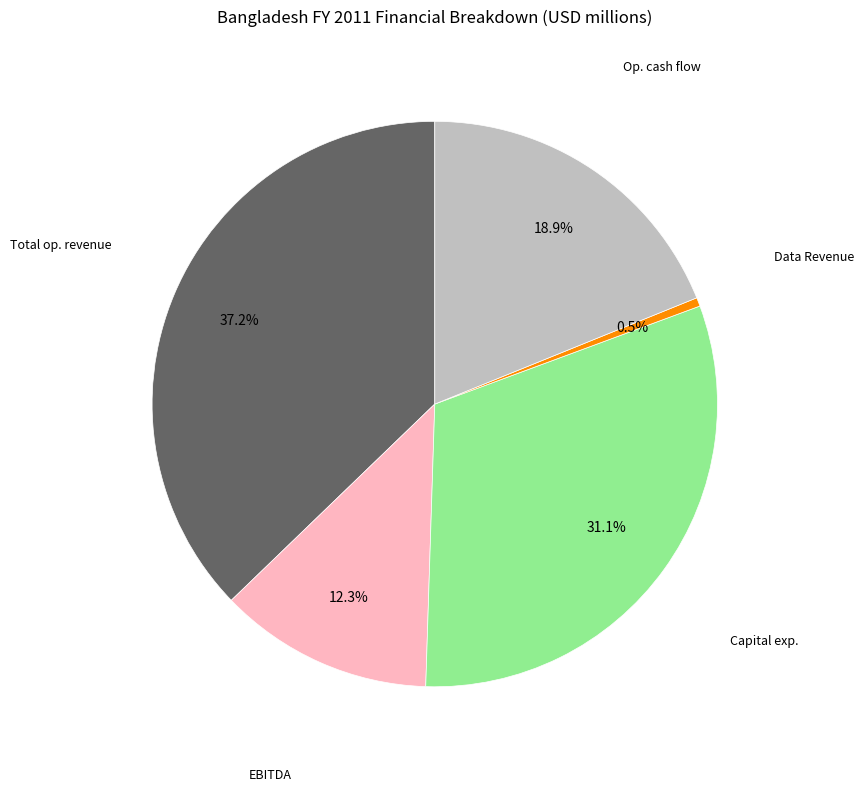

Count the number of slices in the pie.

5